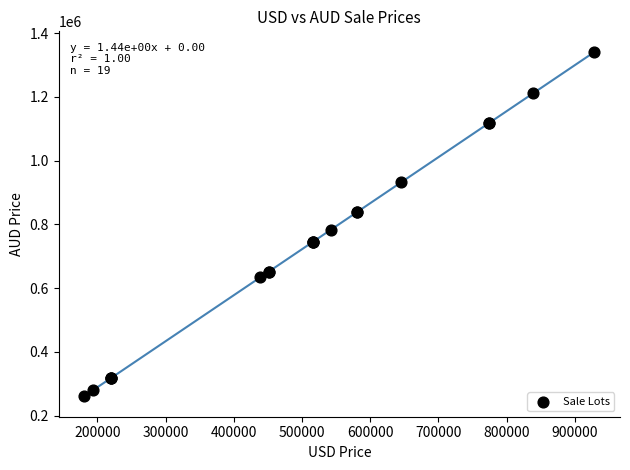

What Y value in the scatter plot is closest to 801058?

782428.9